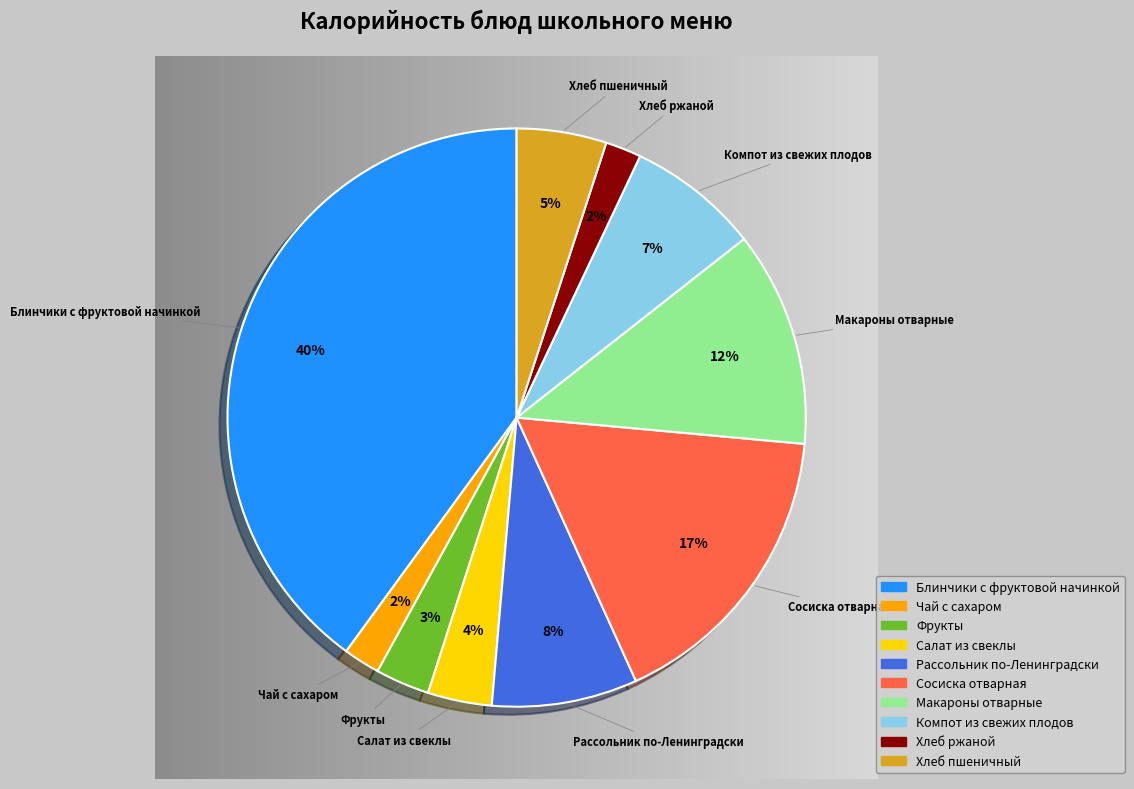

What percentage is NOT represented by Рассольник по-Ленинградски?

91.9%